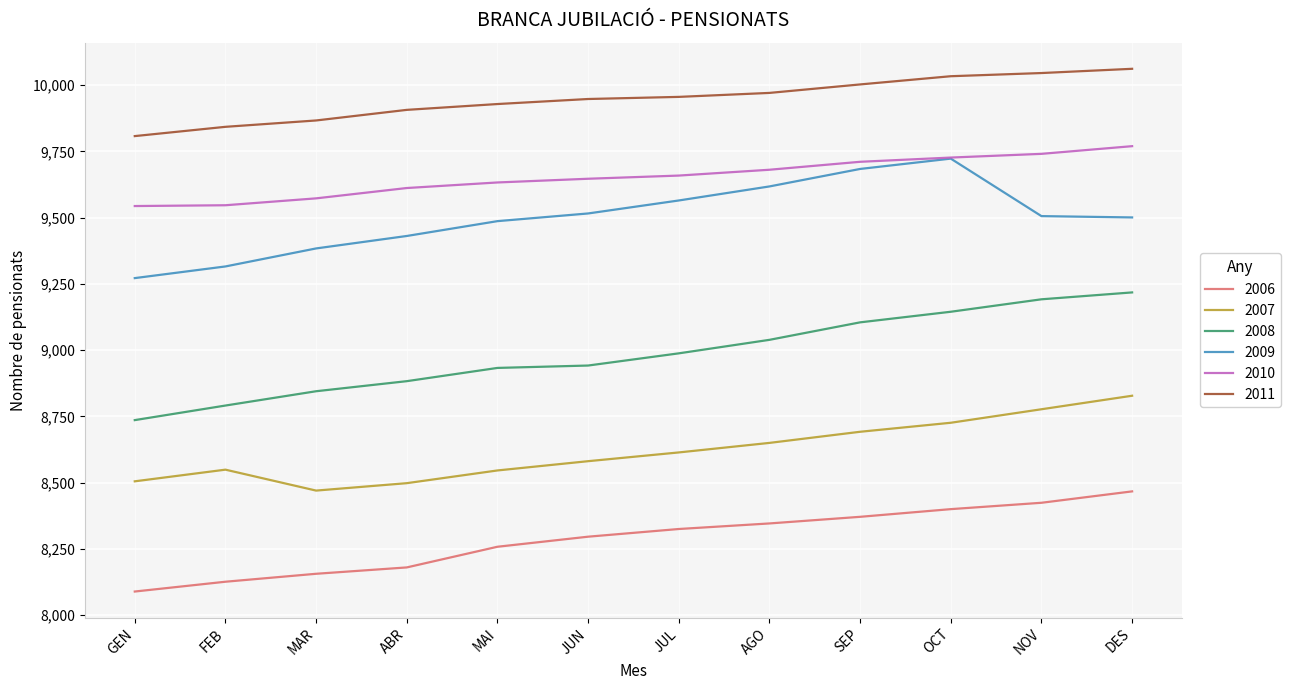

What is the minimum value shown in the chart?

8089